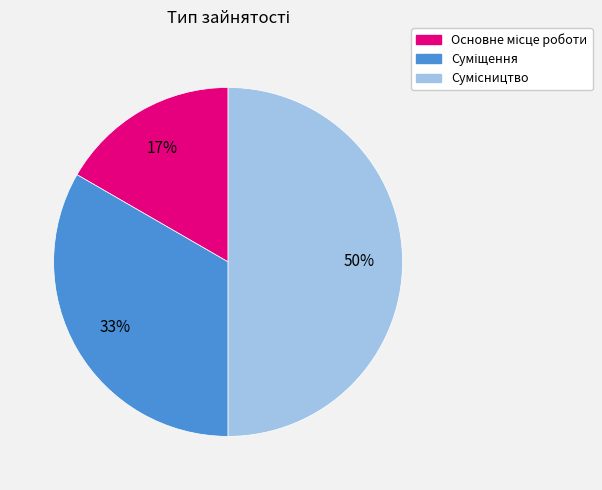

To the nearest percent, what is the difference between the largest and smallest slice percentages?

33%